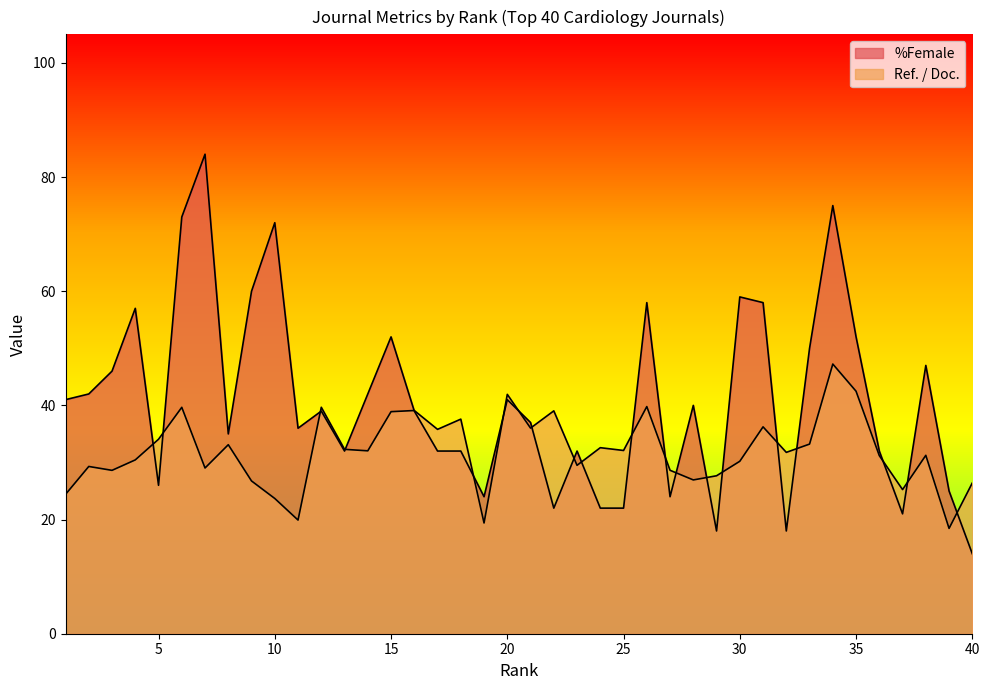

Does the chart have visible grid lines?

No